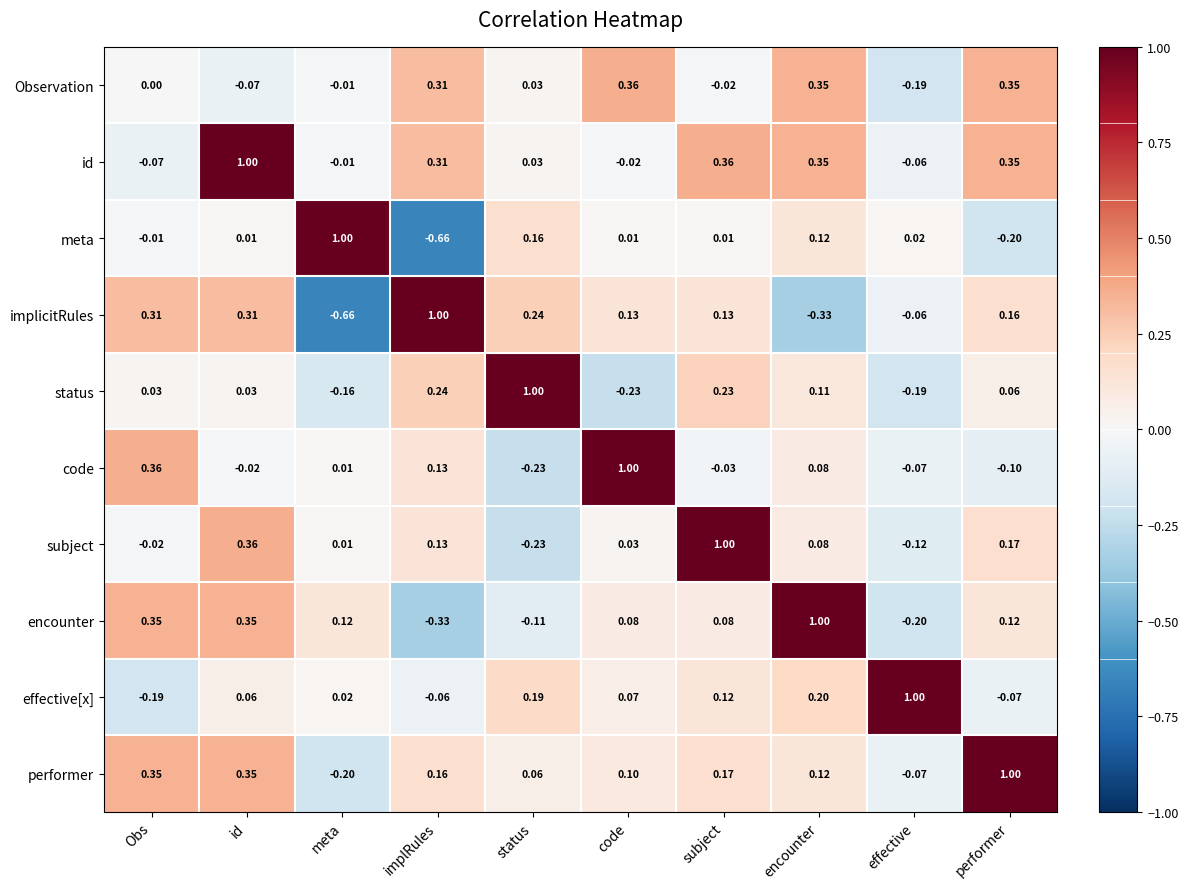

At which category is the sum across all series the highest?

id